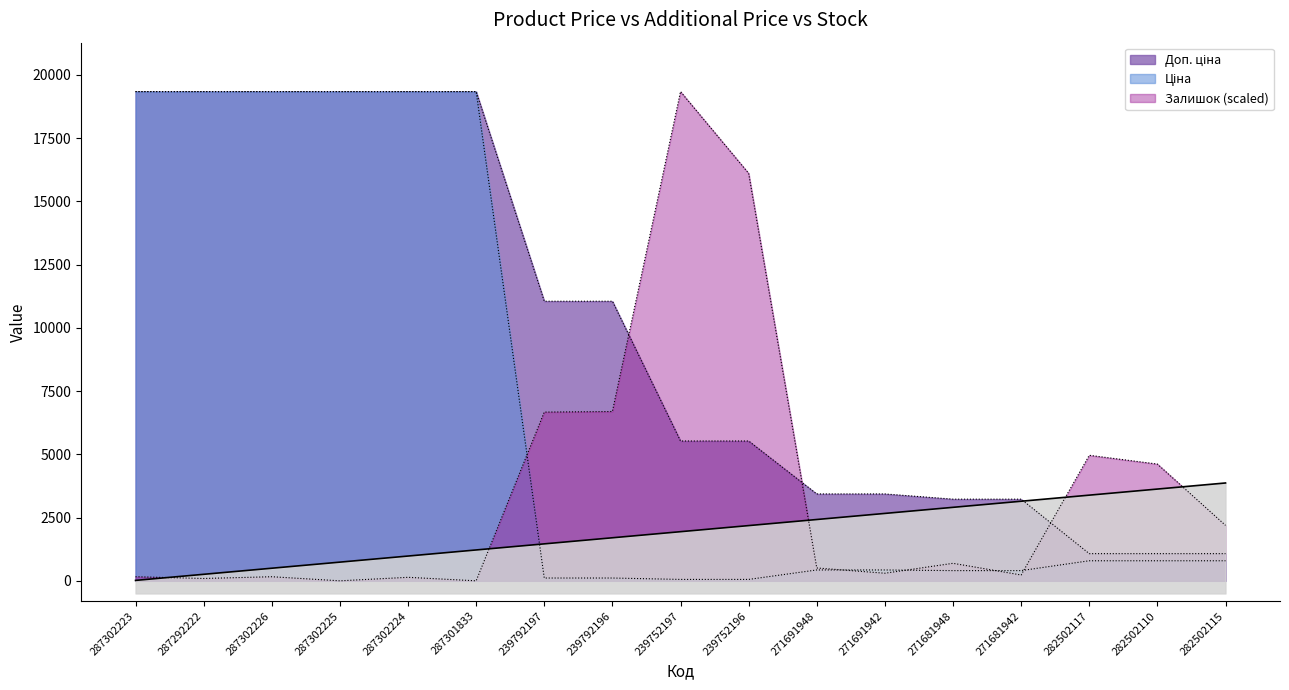

True or false: Доп. ціна has more than 2 interior local peaks.

False